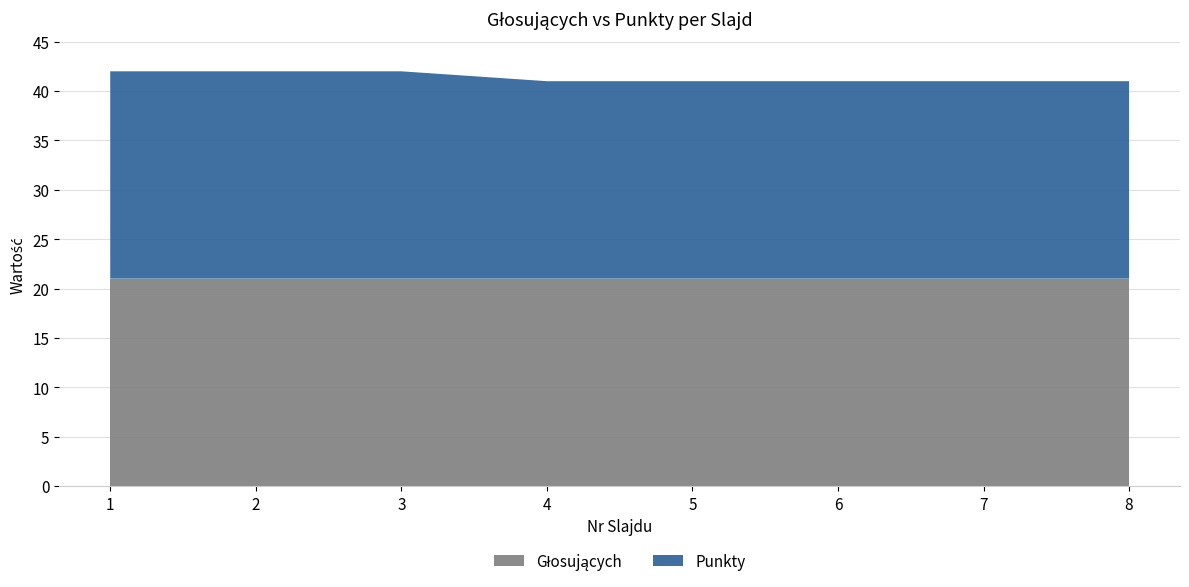

Reading left to right, list all the values displayed in this chart.

Głosujących: 1=21	2=21	3=21	4=21	5=21	6=21	7=21	8=21
Punkty: 1=21	2=21	3=21	4=20	5=20	6=20	7=20	8=20